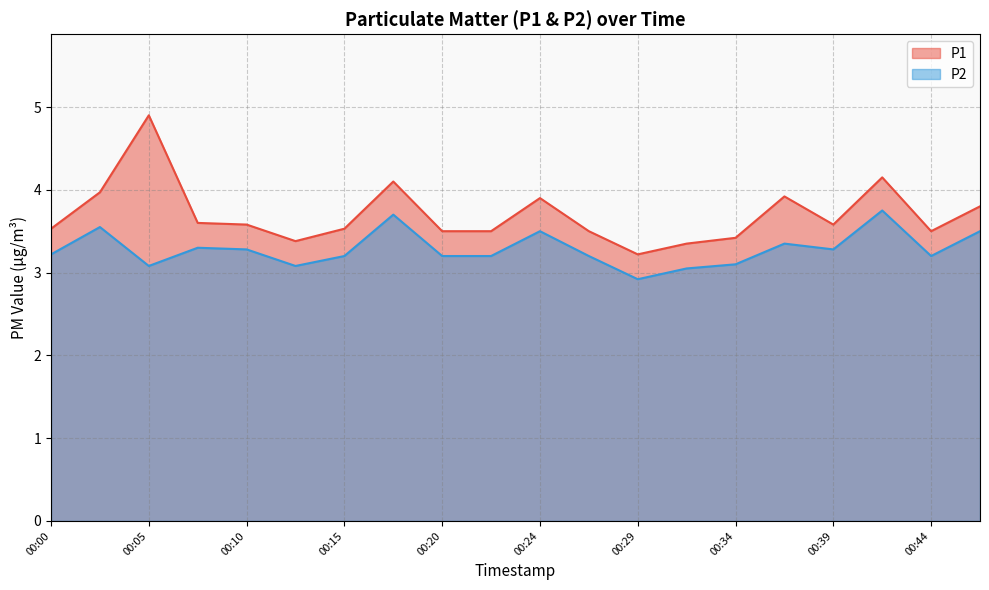

Which label corresponds to the smallest value in the chart?

00:29